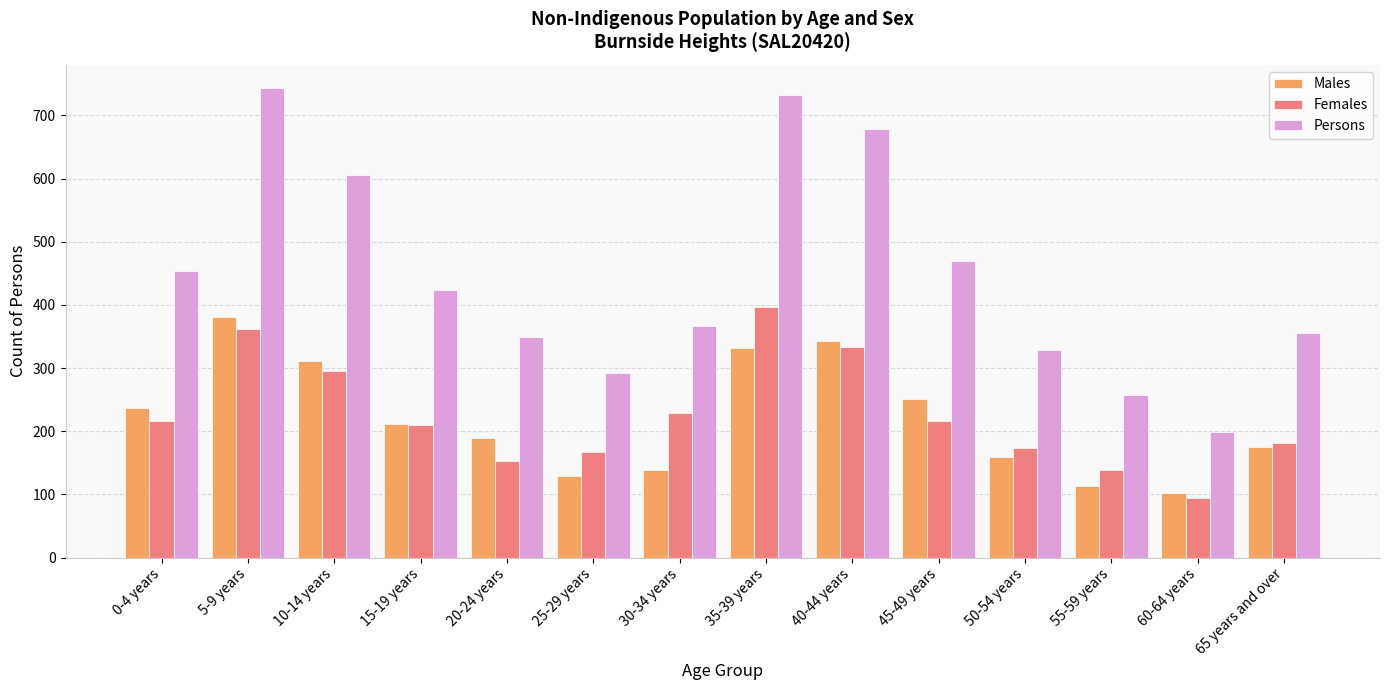

What is the difference between the maximum and minimum values in the Persons series?

544